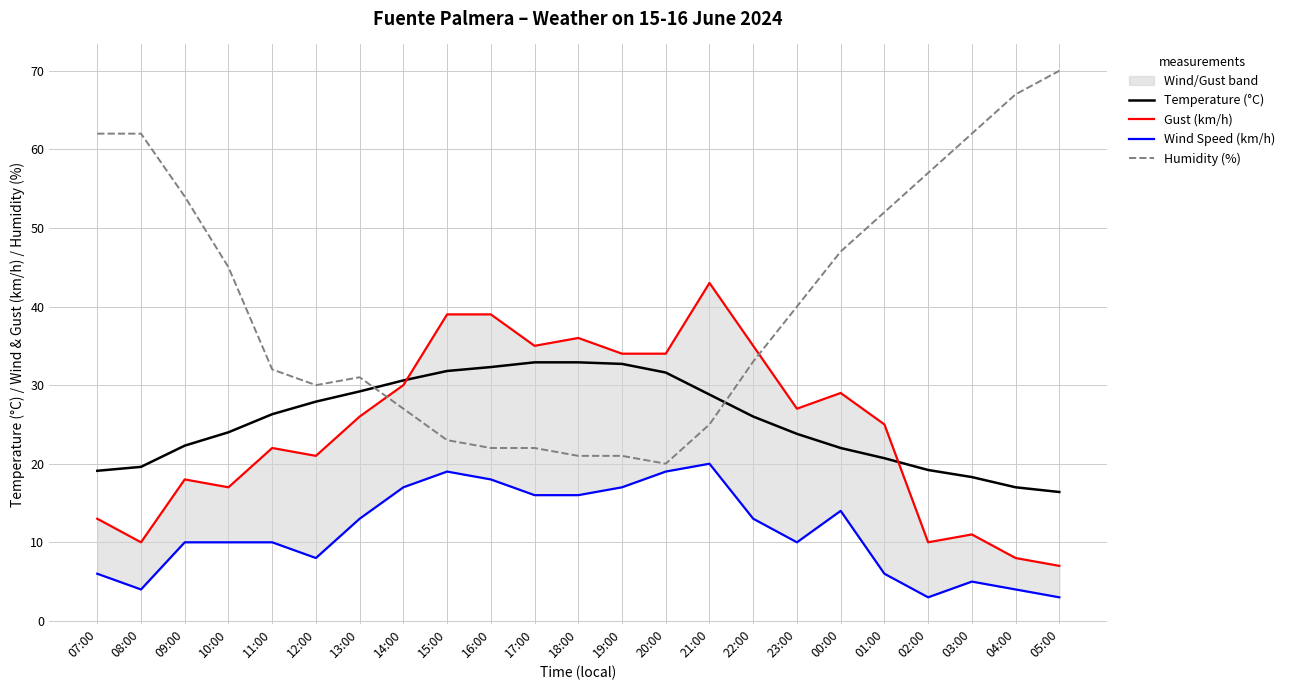

Rank the series at 17:00 from lowest to highest value.

Wind Speed (km/h), Humidity (%), Temperature (°C), Gust (km/h)